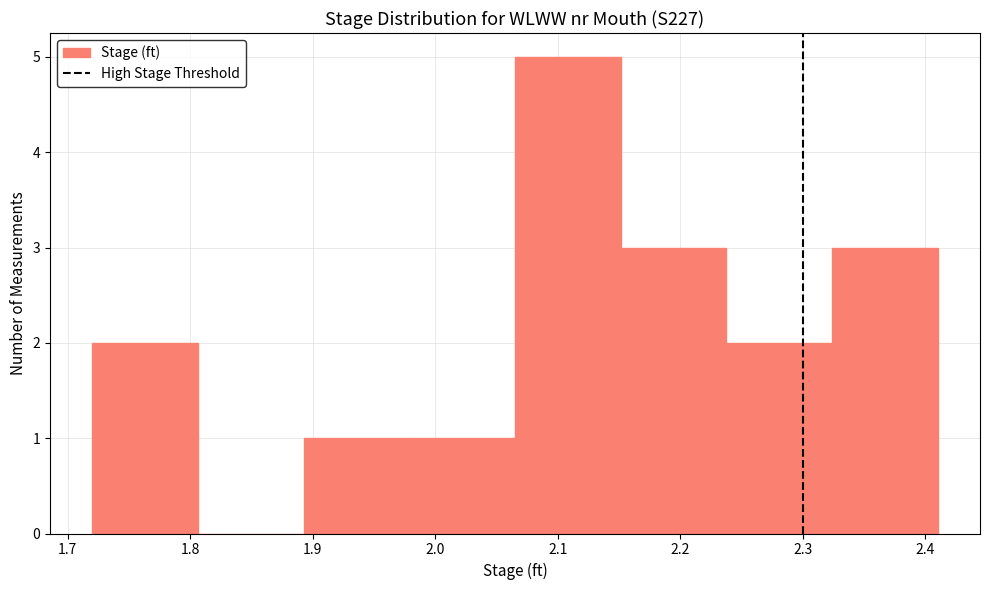

How tall is the bar that spans 2.07 to 2.15 on the x-axis? Neither the bar edges nor the heights are printed on the chart, so give them approximately, as read against the axes.

5